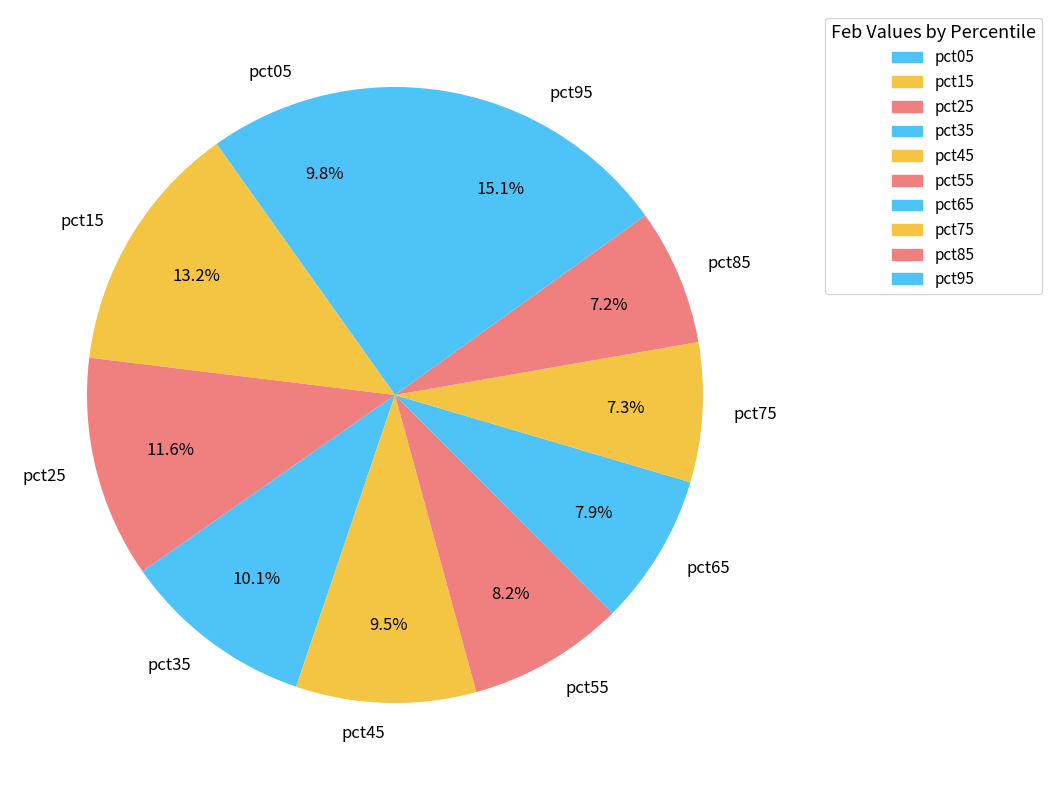

Does pct85 account for over 50% of the chart?

No